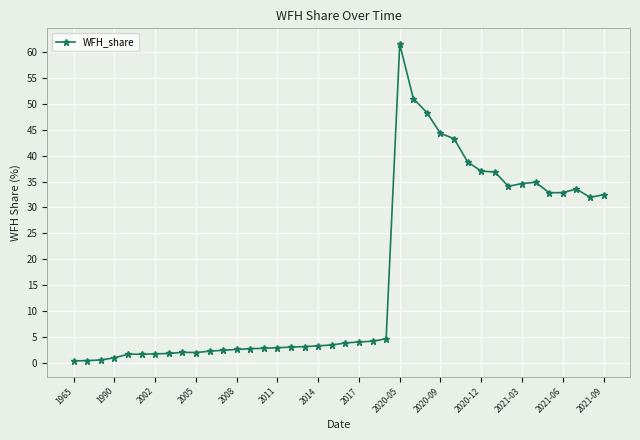

What is the difference between the maximum and minimum values?

61.1